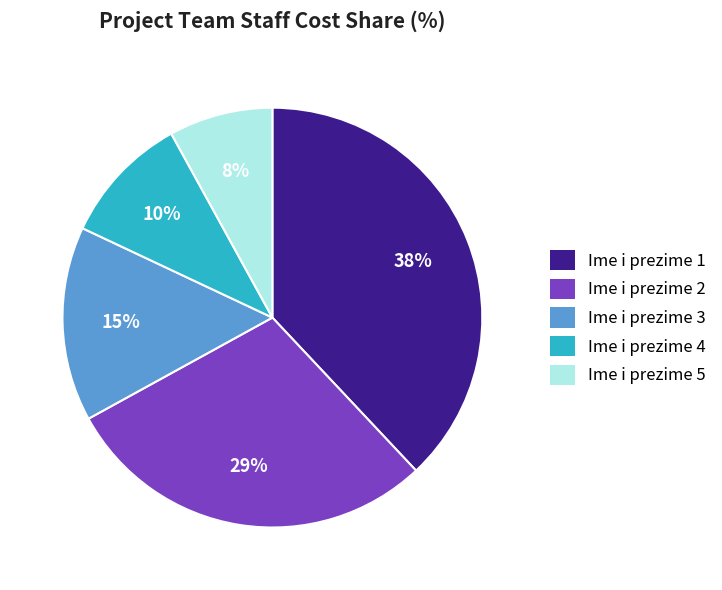

Which category has the biggest portion of the pie?

Ime i prezime 1